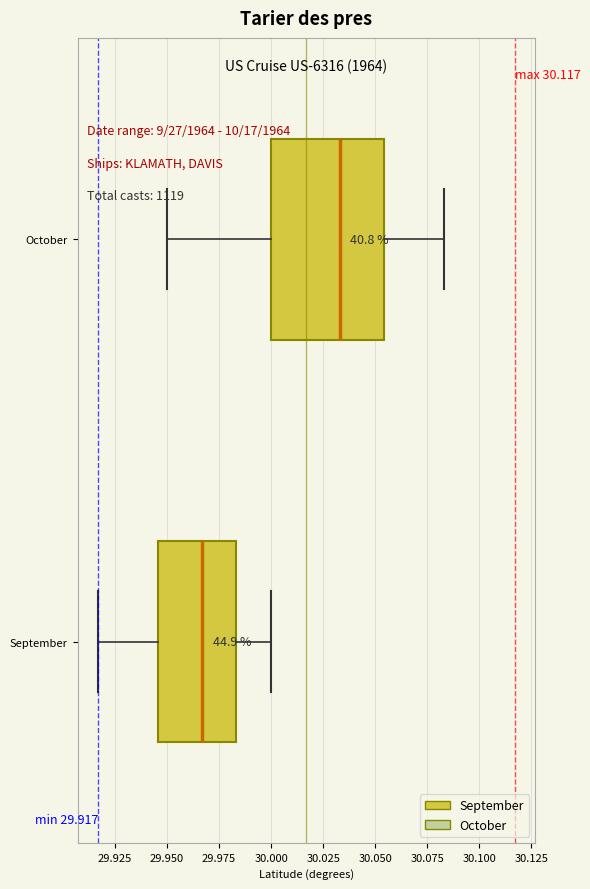

Which box is the widest, from its left edge to its right edge?

October